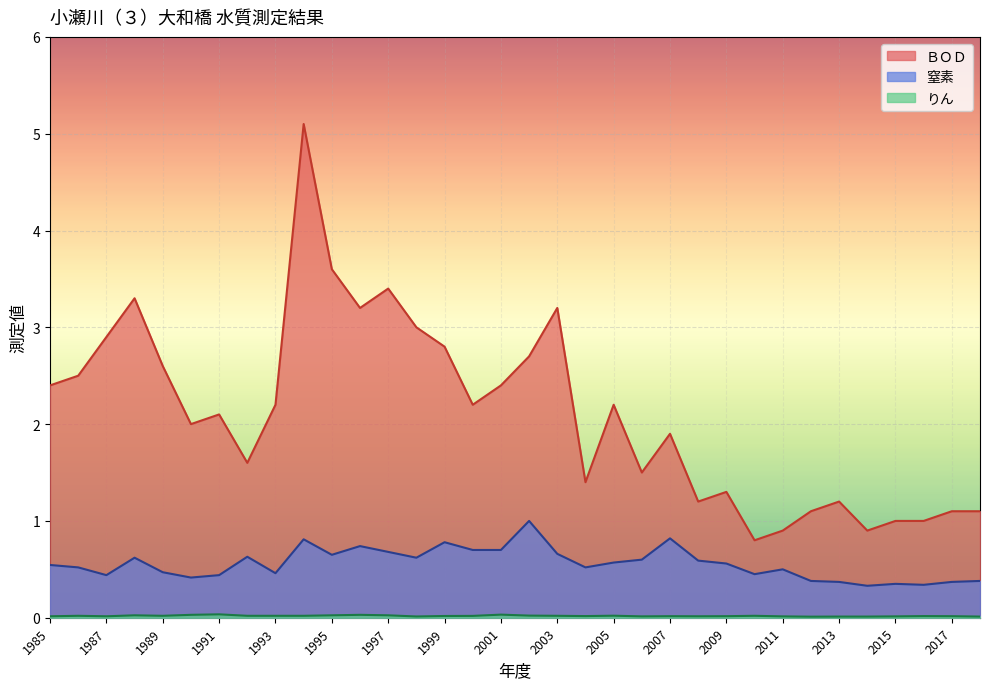

At which category does ＢＯＤ reach its first local peak?

1988